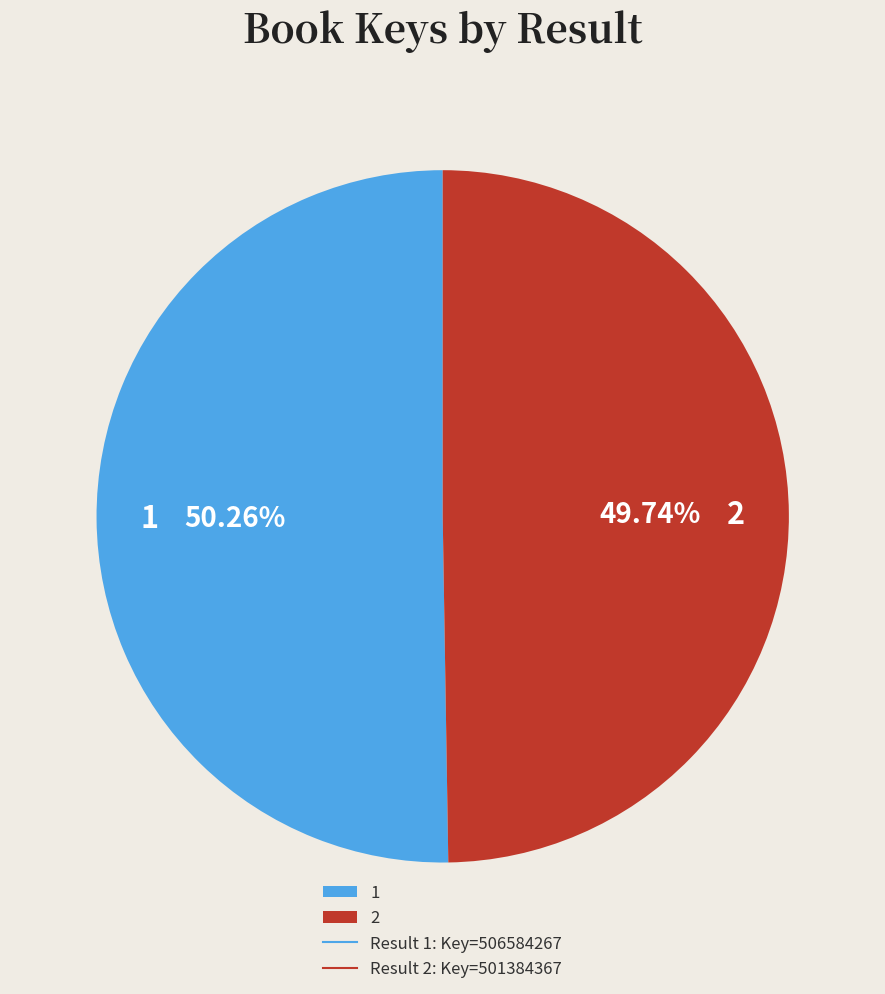

How many slices are in this pie chart?

2